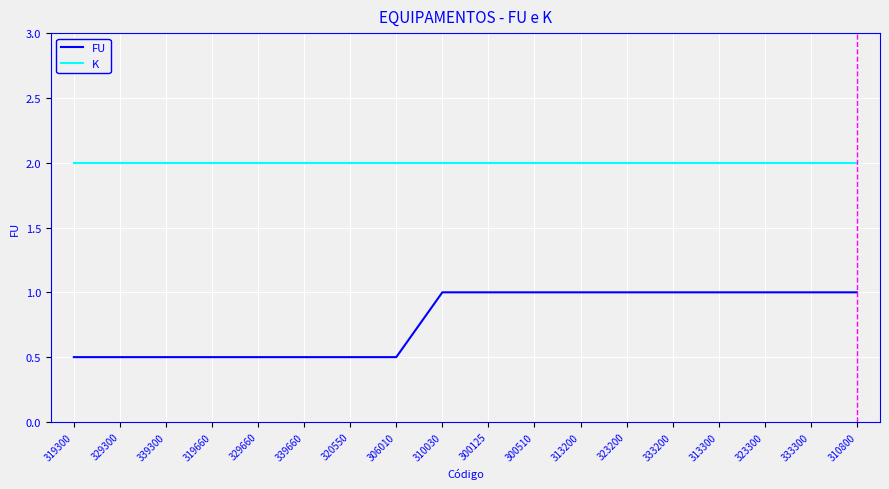

Is it true that FU equals 1.3 at 333200?

False